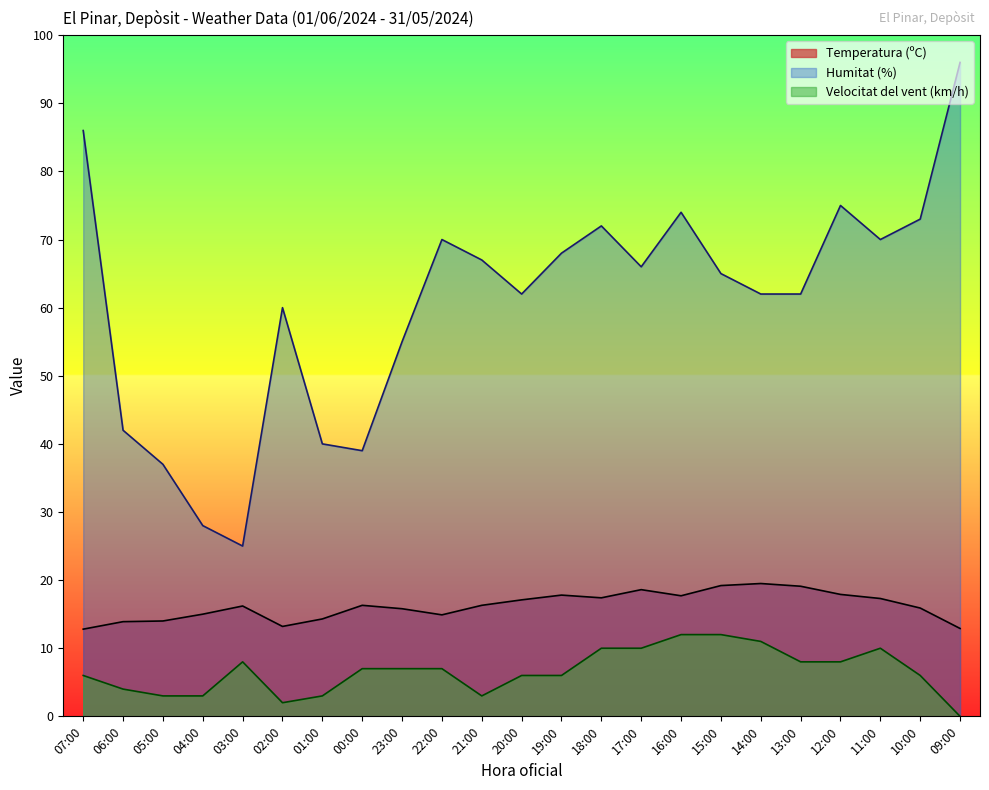

What are all the series names shown in the legend?

Temperatura (ºC), Humitat (%), Velocitat del vent (km/h)